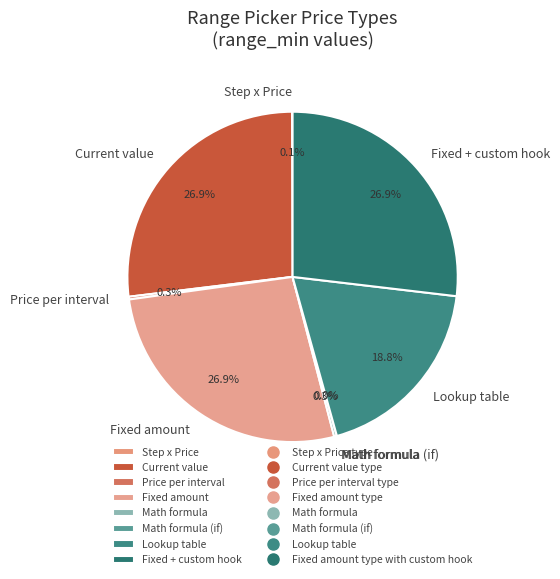

Count the number of slices in the pie.

8